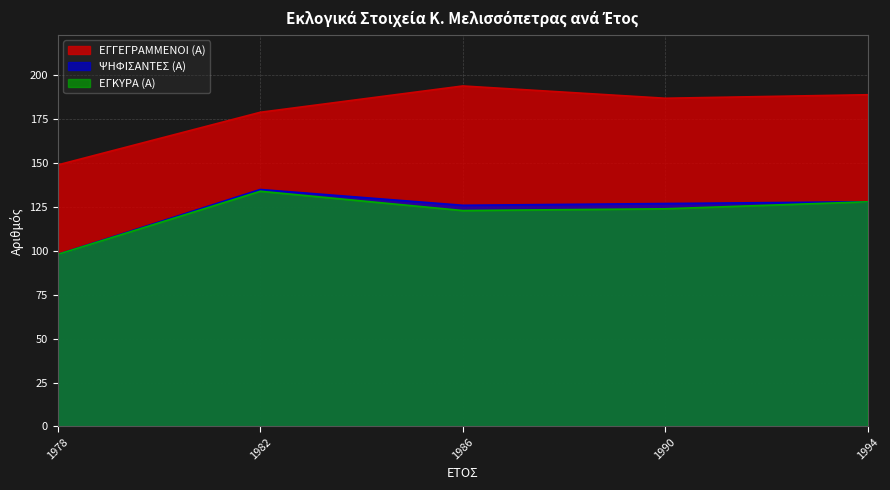

What is the spread (max minus min) of values at 1990?

63